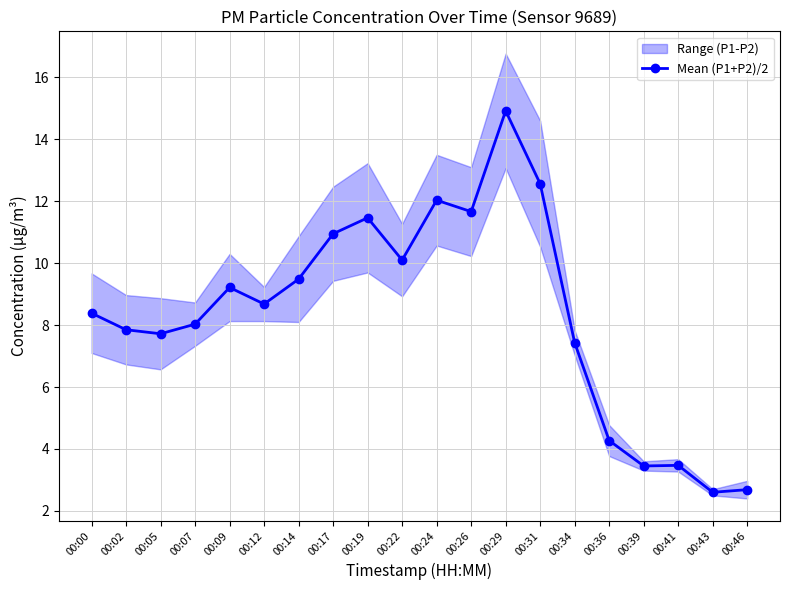

Rank the categories by value from highest to lowest.

00:29, 00:31, 00:24, 00:26, 00:19, 00:17, 00:22, 00:14, 00:09, 00:12, 00:00, 00:07, 00:02, 00:05, 00:34, 00:36, 00:41, 00:39, 00:46, 00:43